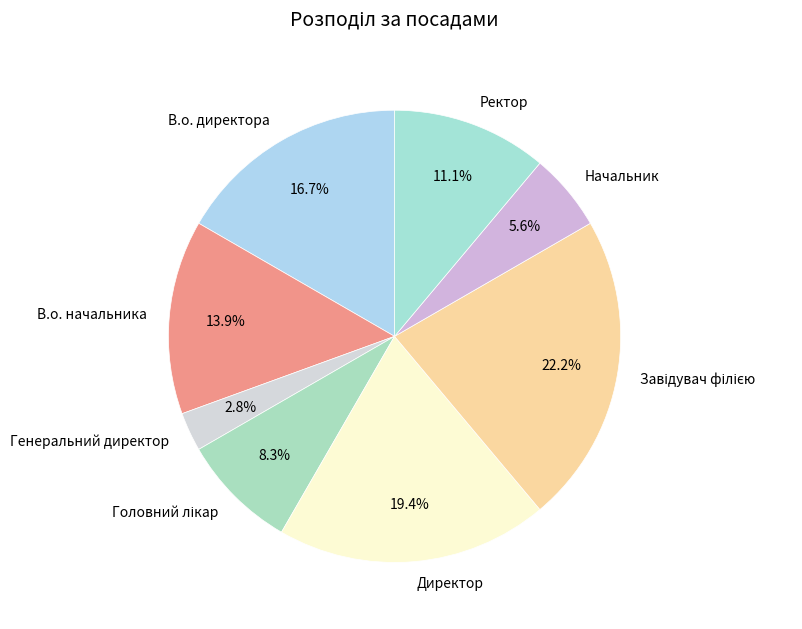

Which slice is the smallest?

Генеральний директор